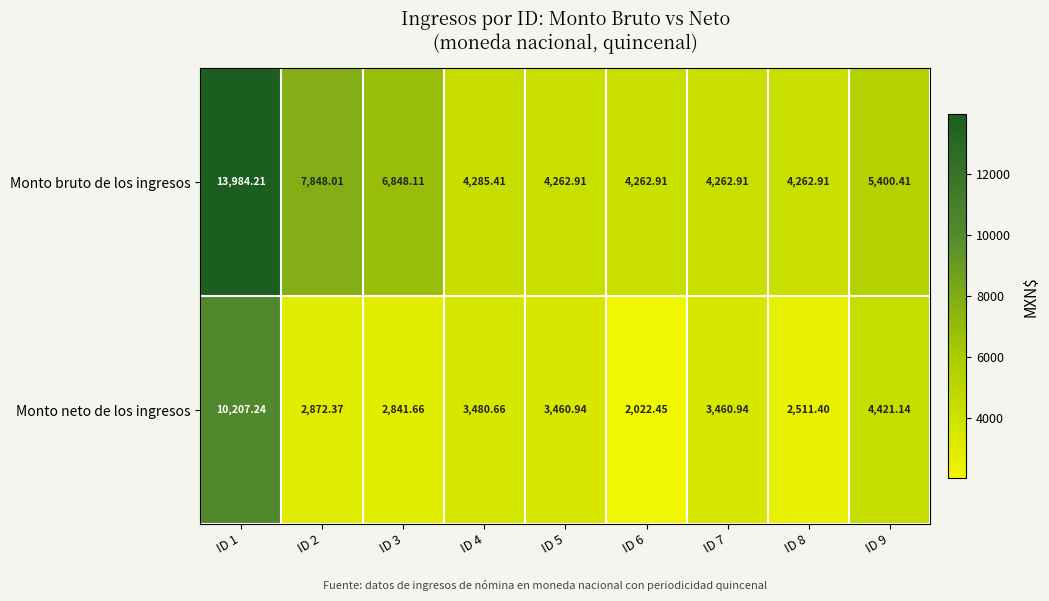

List the series in order of their overall mean, lowest first.

Monto neto de los ingresos, Monto bruto de los ingresos